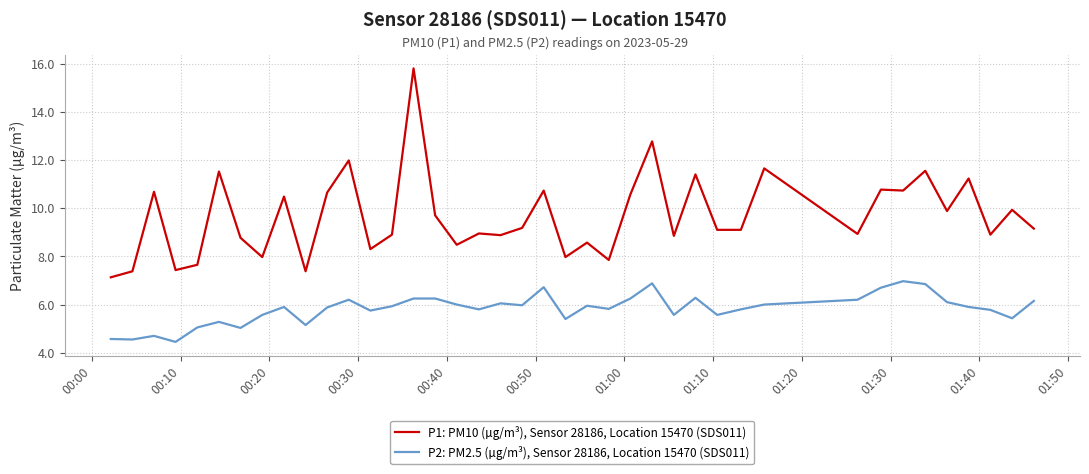

True or false: P1: PM10 (µg/m³), Sensor 28186, Location 15470 (SDS011) and P2: PM2.5 (µg/m³), Sensor 28186, Location 15470 (SDS011) intersect in this chart.

False